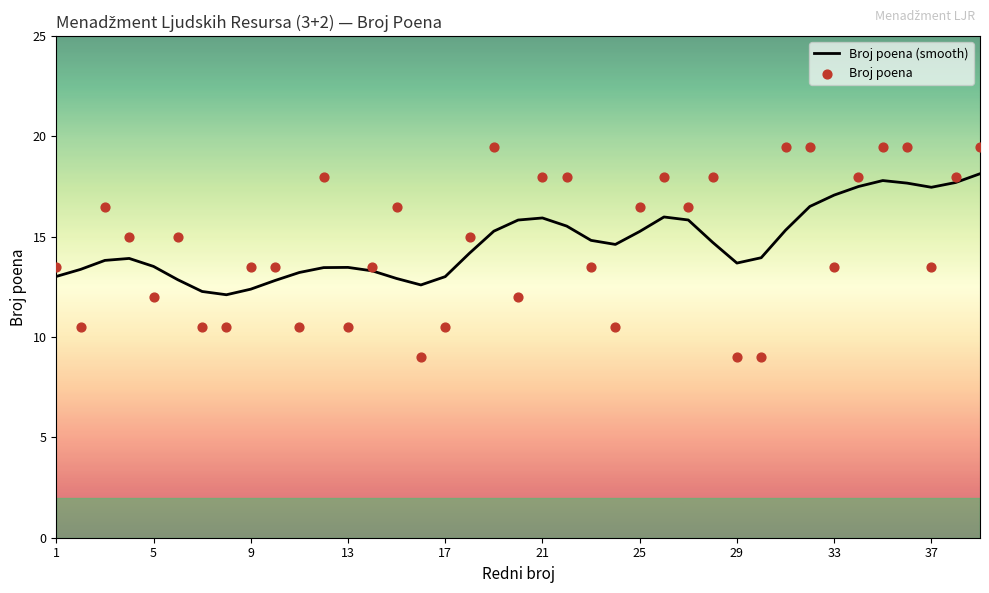

Which series has the largest Y range (max minus min)?

Broj poena